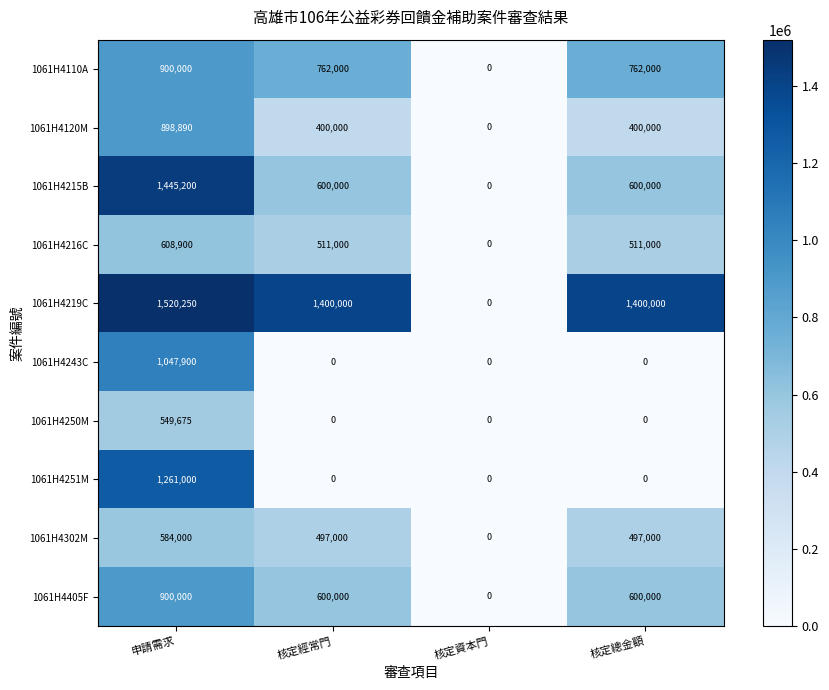

What is the difference between the maximum and minimum values in the 1061H4219C series?

1520250